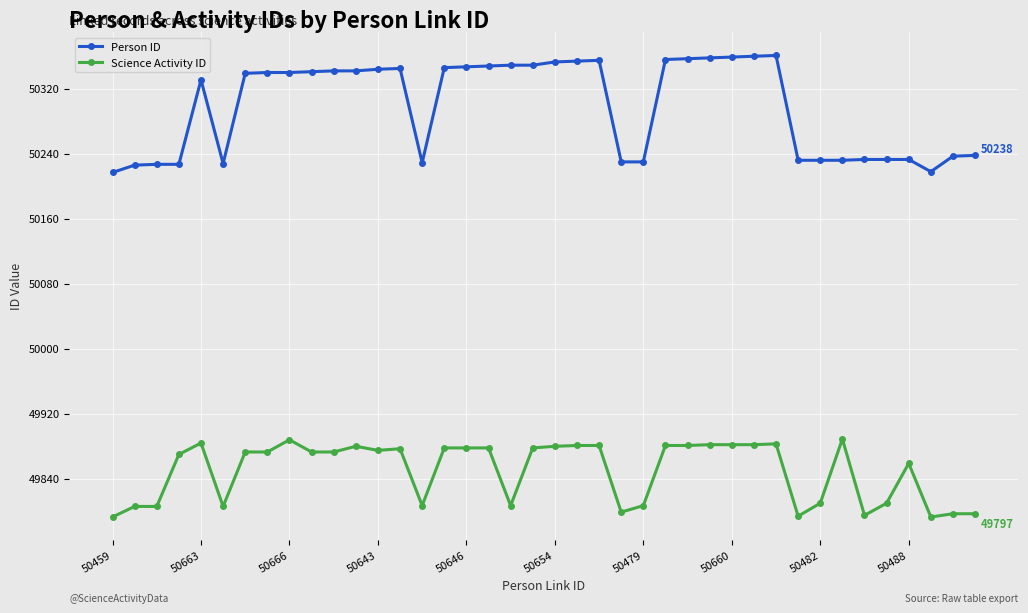

How many distinct data groups are displayed?

2